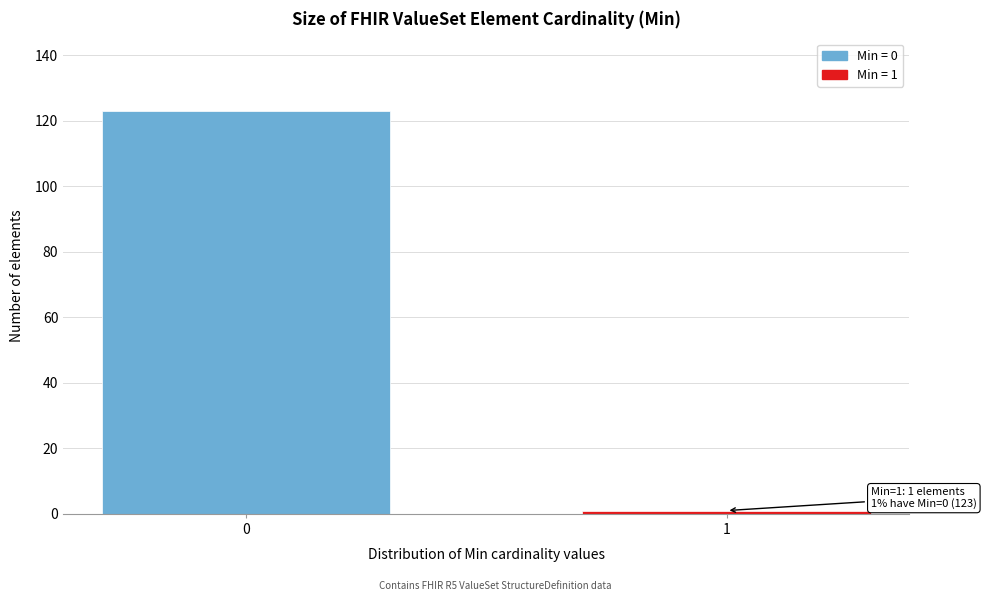

Reading left to right, list all the values displayed in this chart.

123	1